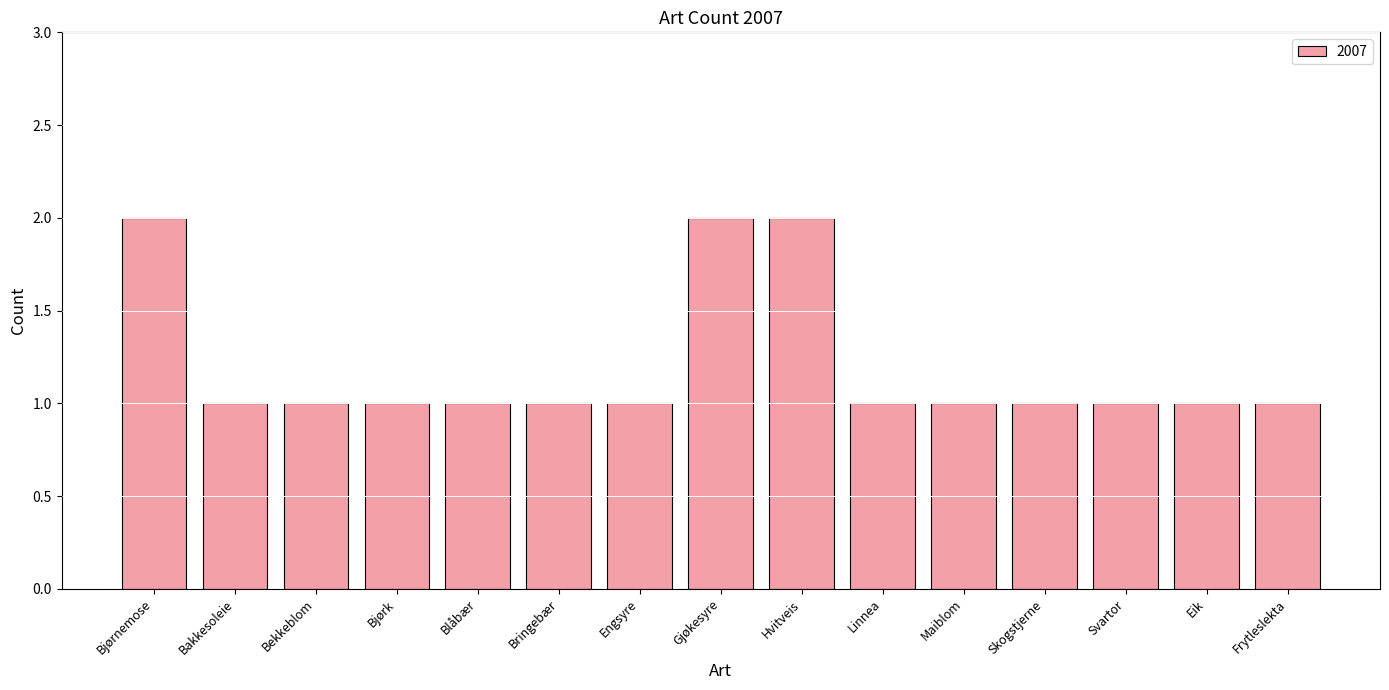

Reading left to right, extract all data points from this chart.

Bjørnemose=2	Bakkesoleie=1	Bekkeblom=1	Bjørk=1	Blåbær=1	Bringebær=1	Engsyre=1	Gjøkesyre=2	Hvitveis=2	Linnea=1	Maiblom=1	Skogstjerne=1	Svartor=1	Eik=1	Frytleslekta=1